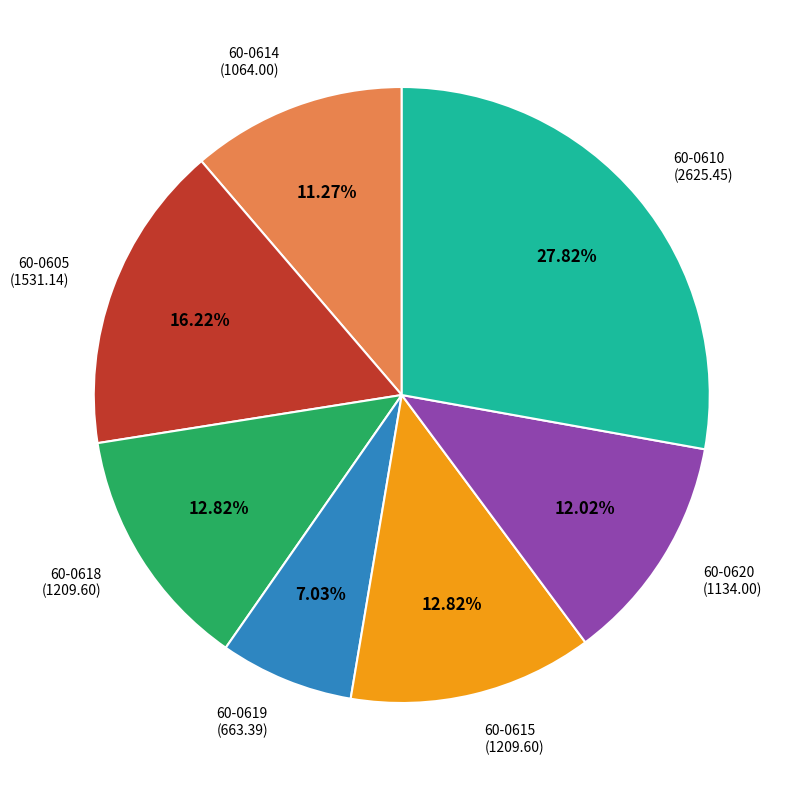

Is there a majority slice in this chart?

No